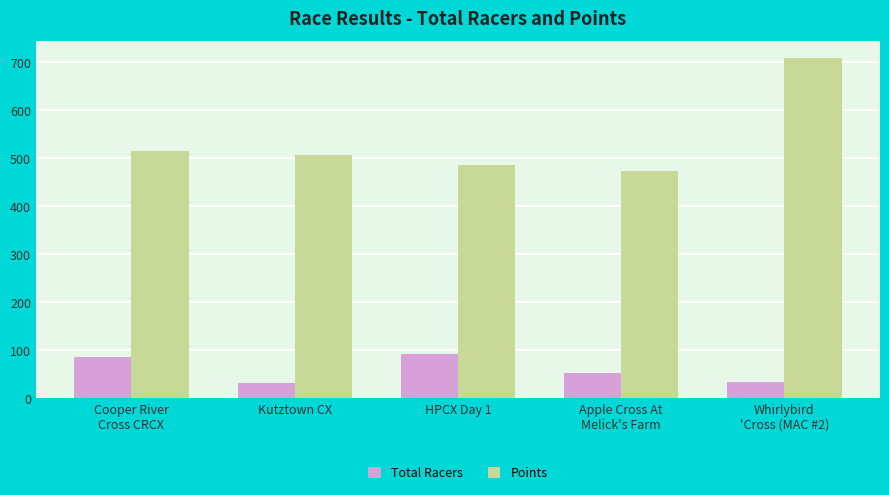

What is the difference between the second highest and second lowest values in the Total Racers series?

52.0